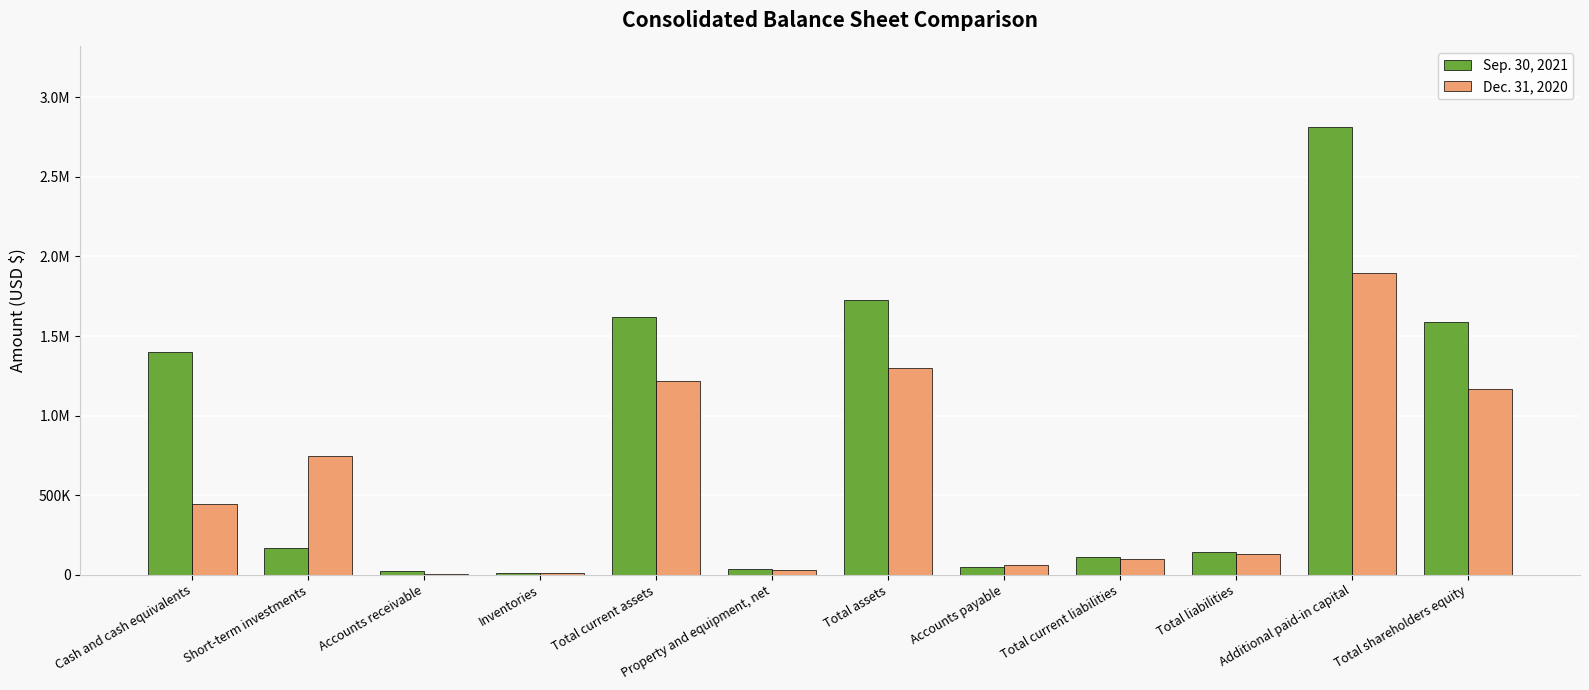

Between Short-term investments and Additional paid-in capital, which series saw the biggest shift?

Sep. 30, 2021